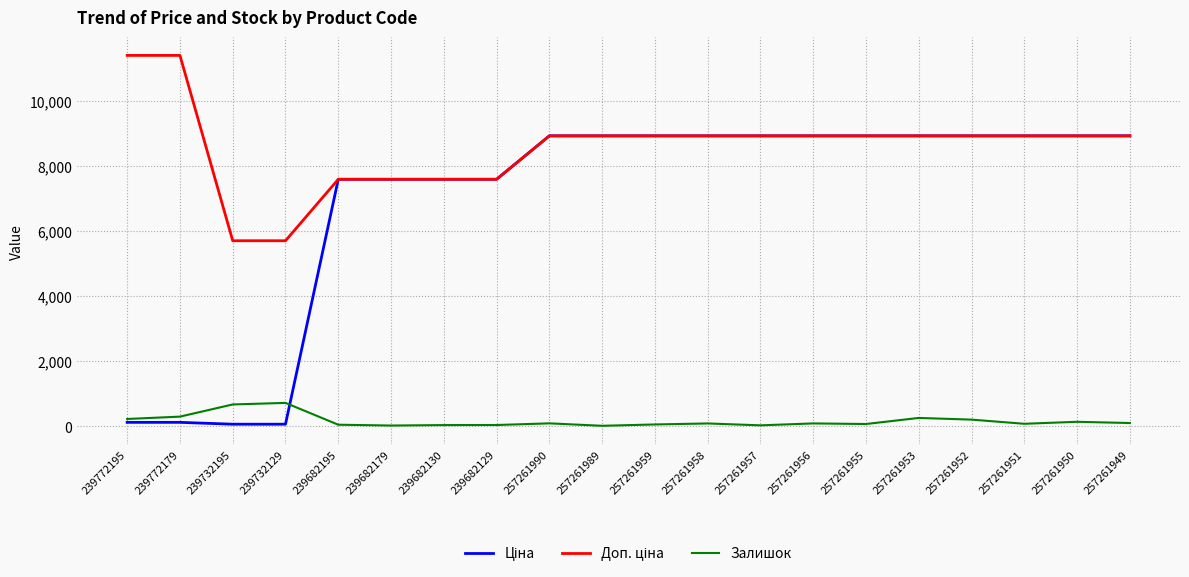

What is the greatest value displayed?

11410.0